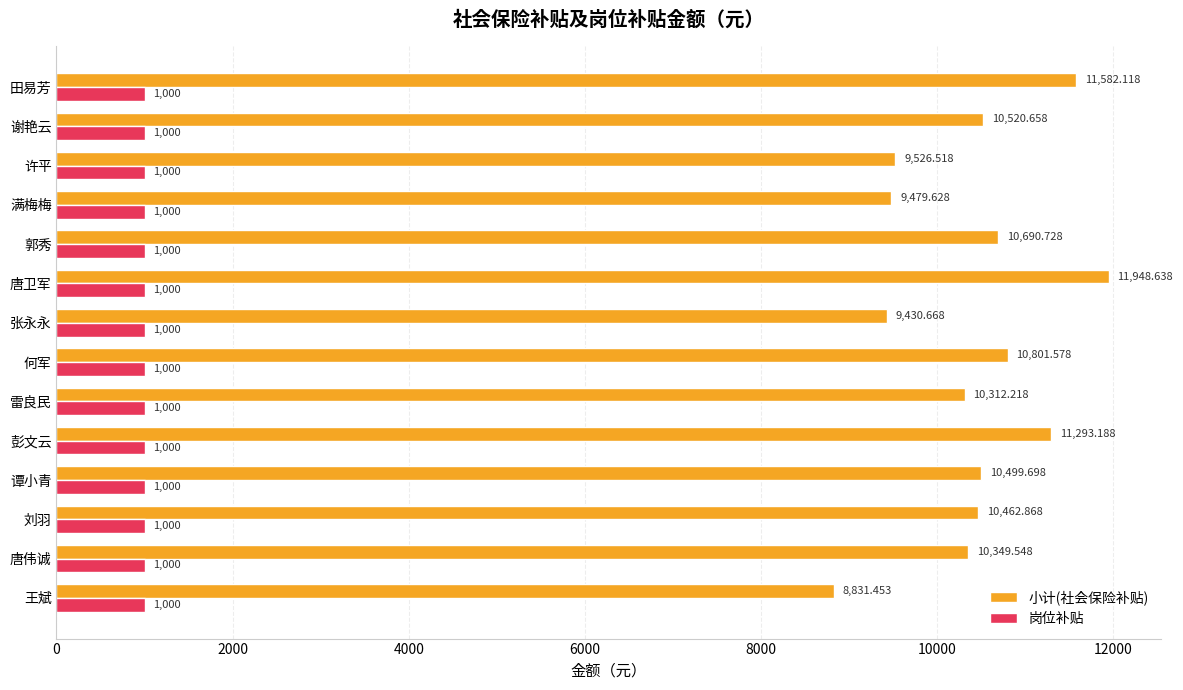

Which series has the largest total across all categories?

小计(社会保险补贴)